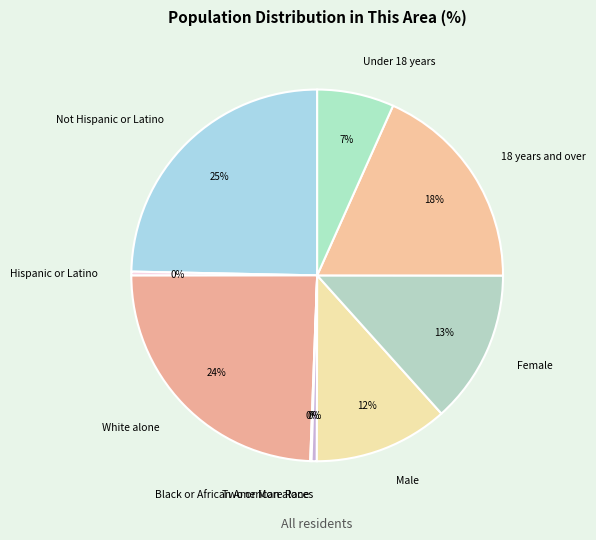

To the nearest percent, what is the difference between the largest and smallest slice percentages?

25%